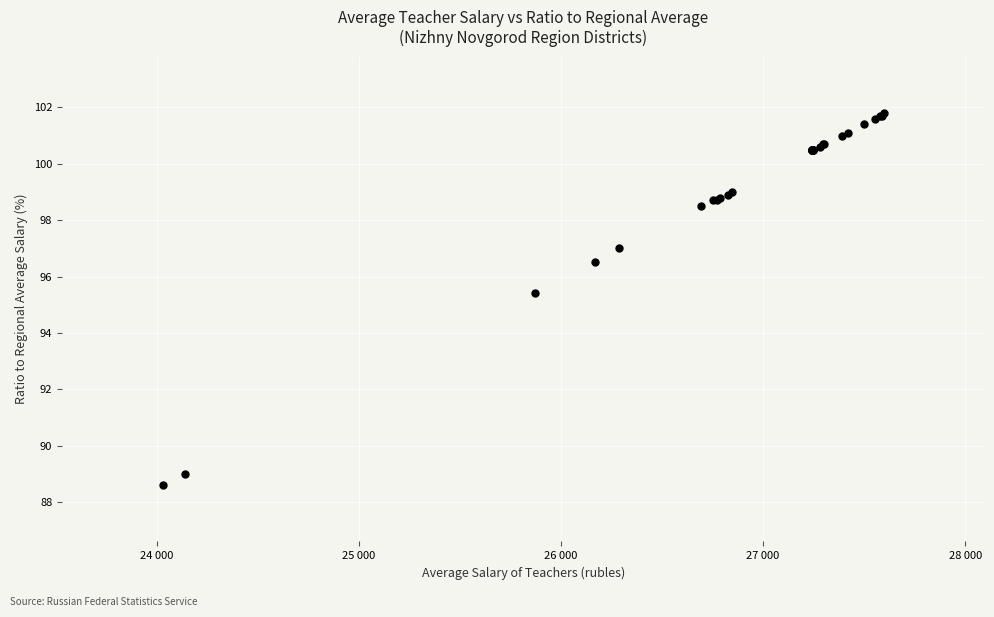

What Y value in the scatter plot is closest to 95?

95.4